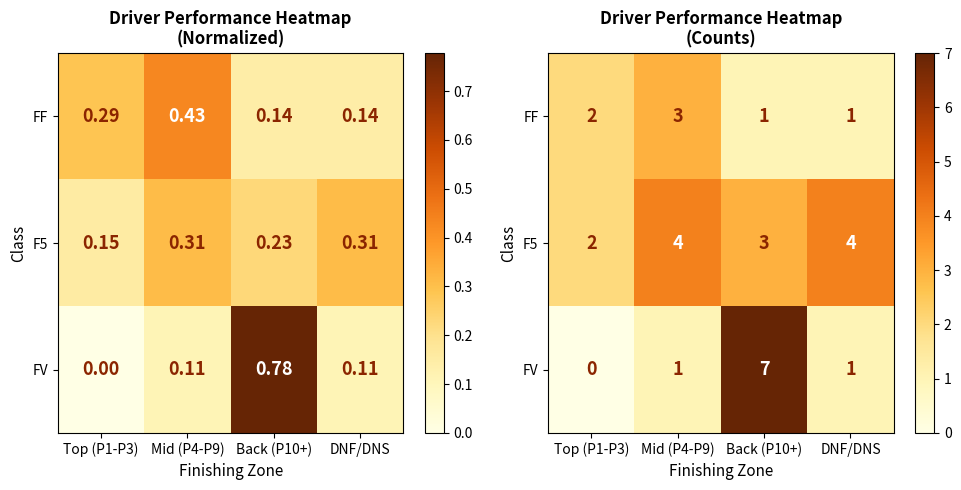

The value of FF at Top (P1-P3) is 2. True or false?

True